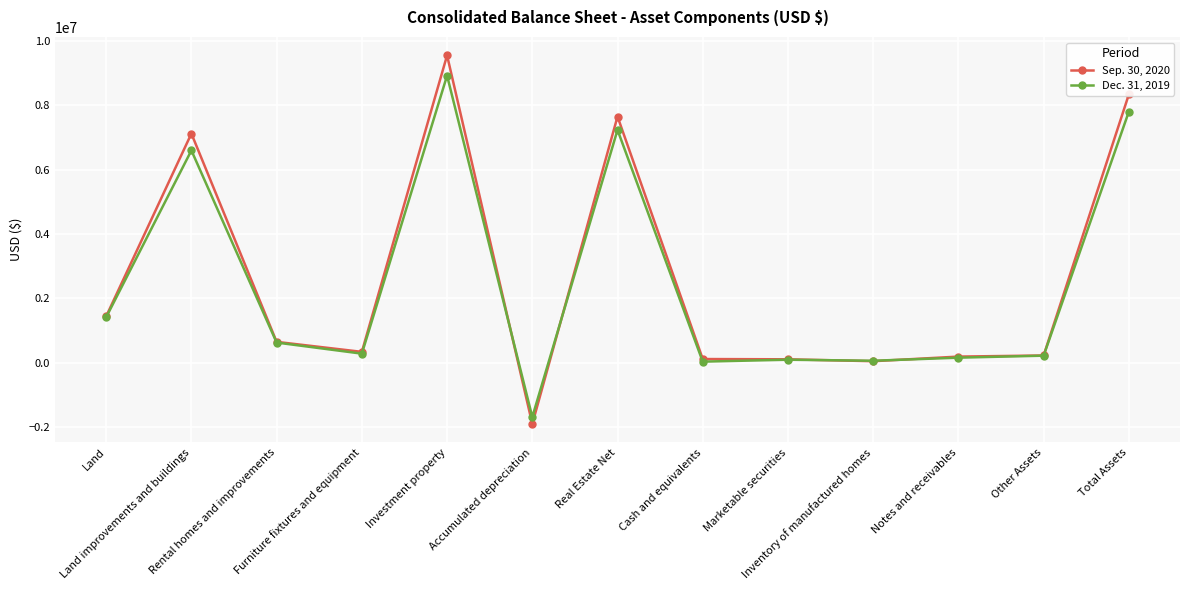

At how many categories does at least one series exceed 4809833?

4